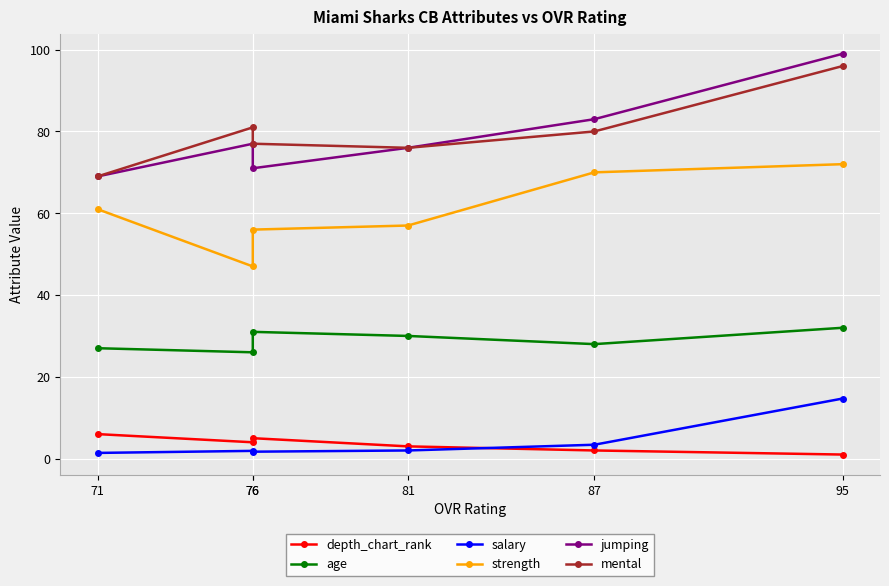

At how many categories does at least one series exceed 54?

6